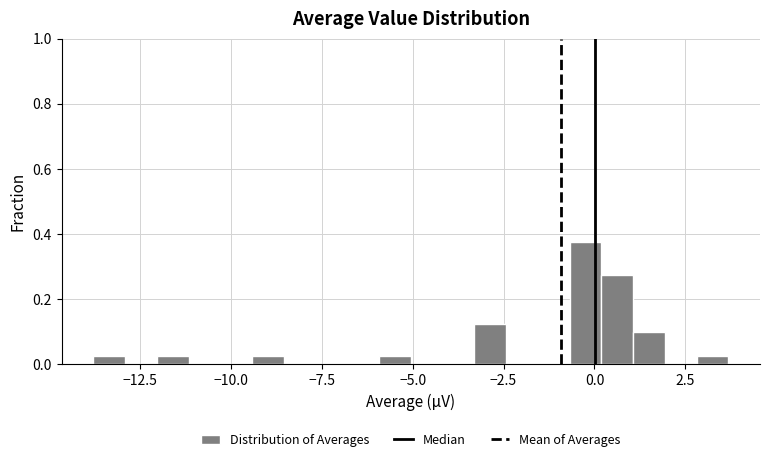

Around what value on the x-axis is the tallest bar? Give the approximate position of its centre, as read against the axis.

0.0